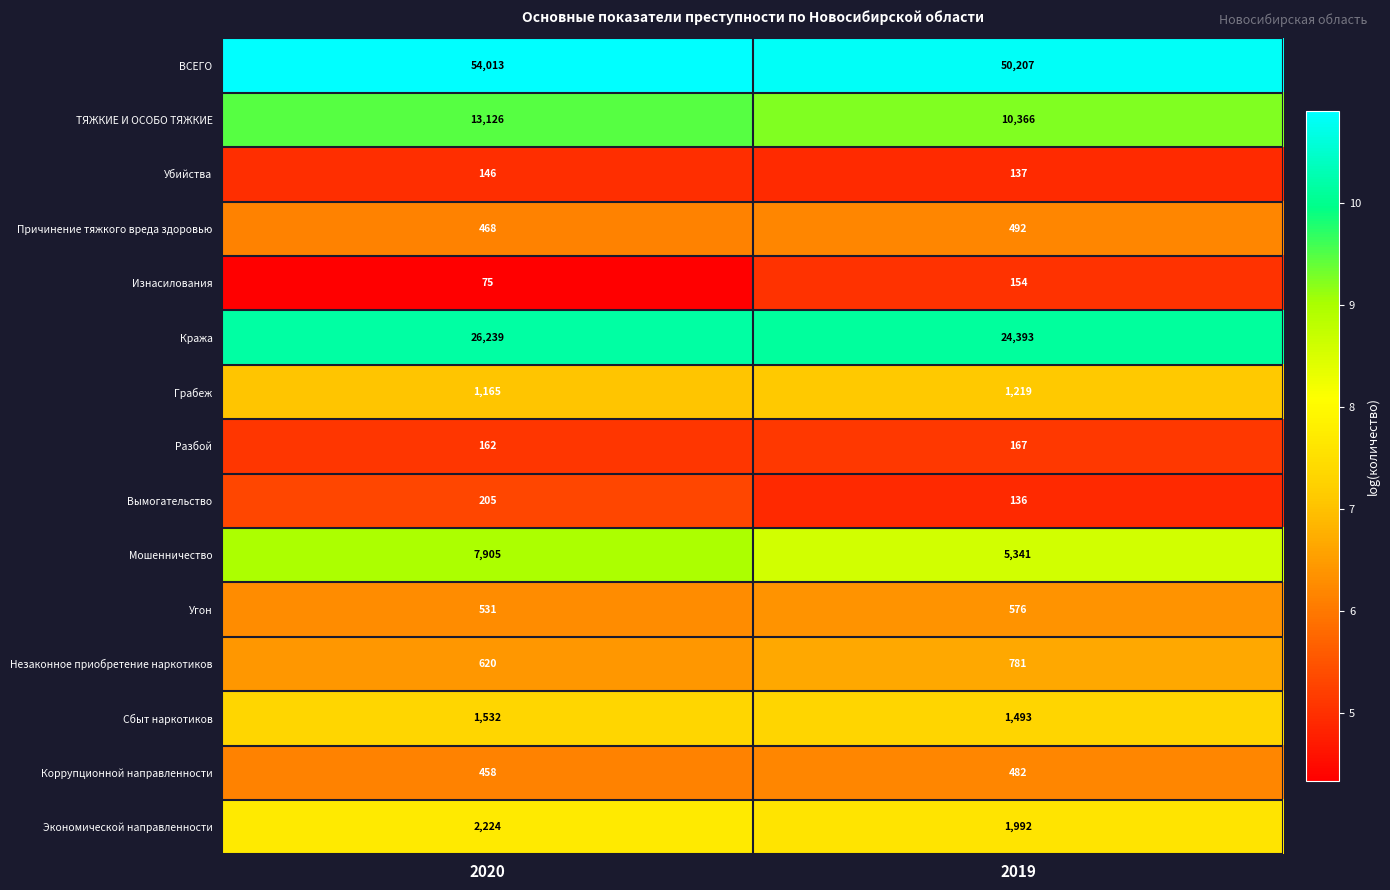

At 2019, list the series in order from largest to smallest.

ВСЕГО, Кража, ТЯЖКИЕ И ОСОБО ТЯЖКИЕ, Мошенничество, Экономической направленности, Сбыт наркотиков, Грабеж, Незаконное приобретение наркотиков, Угон, Причинение тяжкого вреда здоровью, Коррупционной направленности, Разбой, Изнасилования, Убийства, Вымогательство